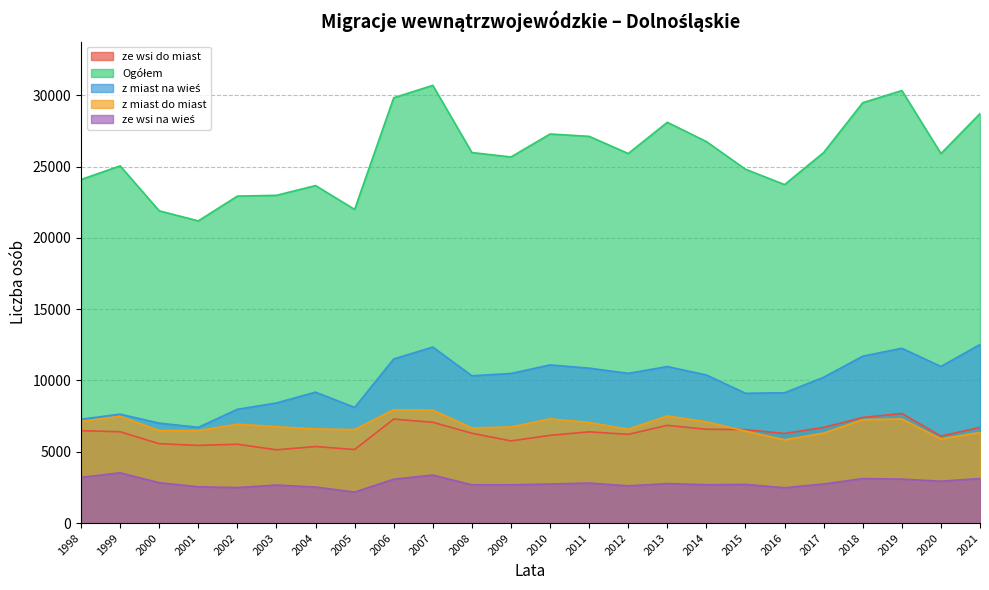

What is the greatest value displayed?

30701